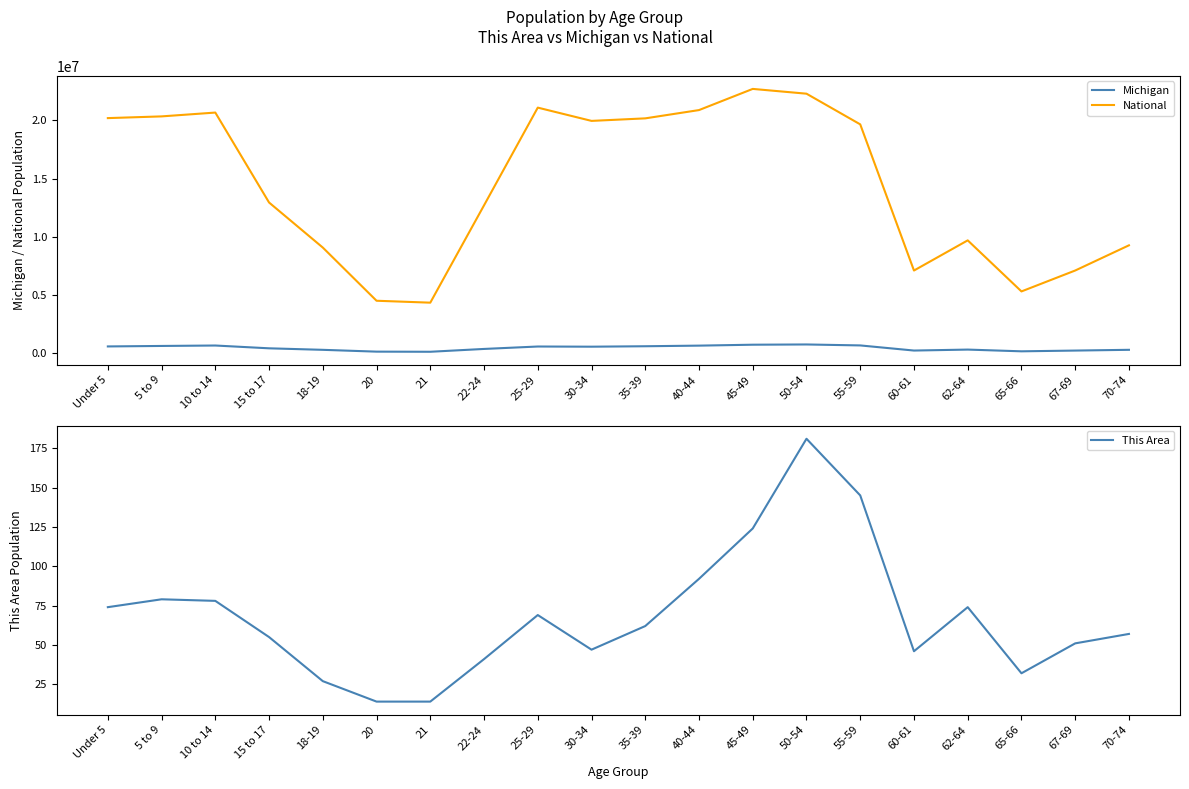

At how many categories does at least one series exceed 16225447?

10